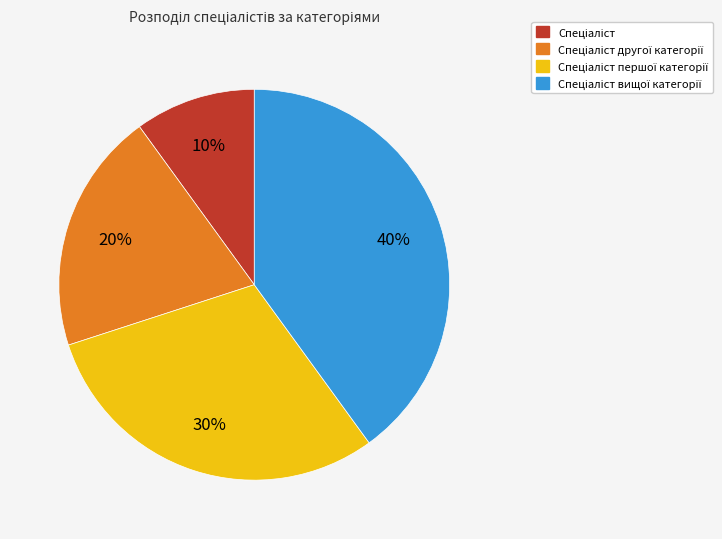

To the nearest percent, what is the average slice percentage?

25%